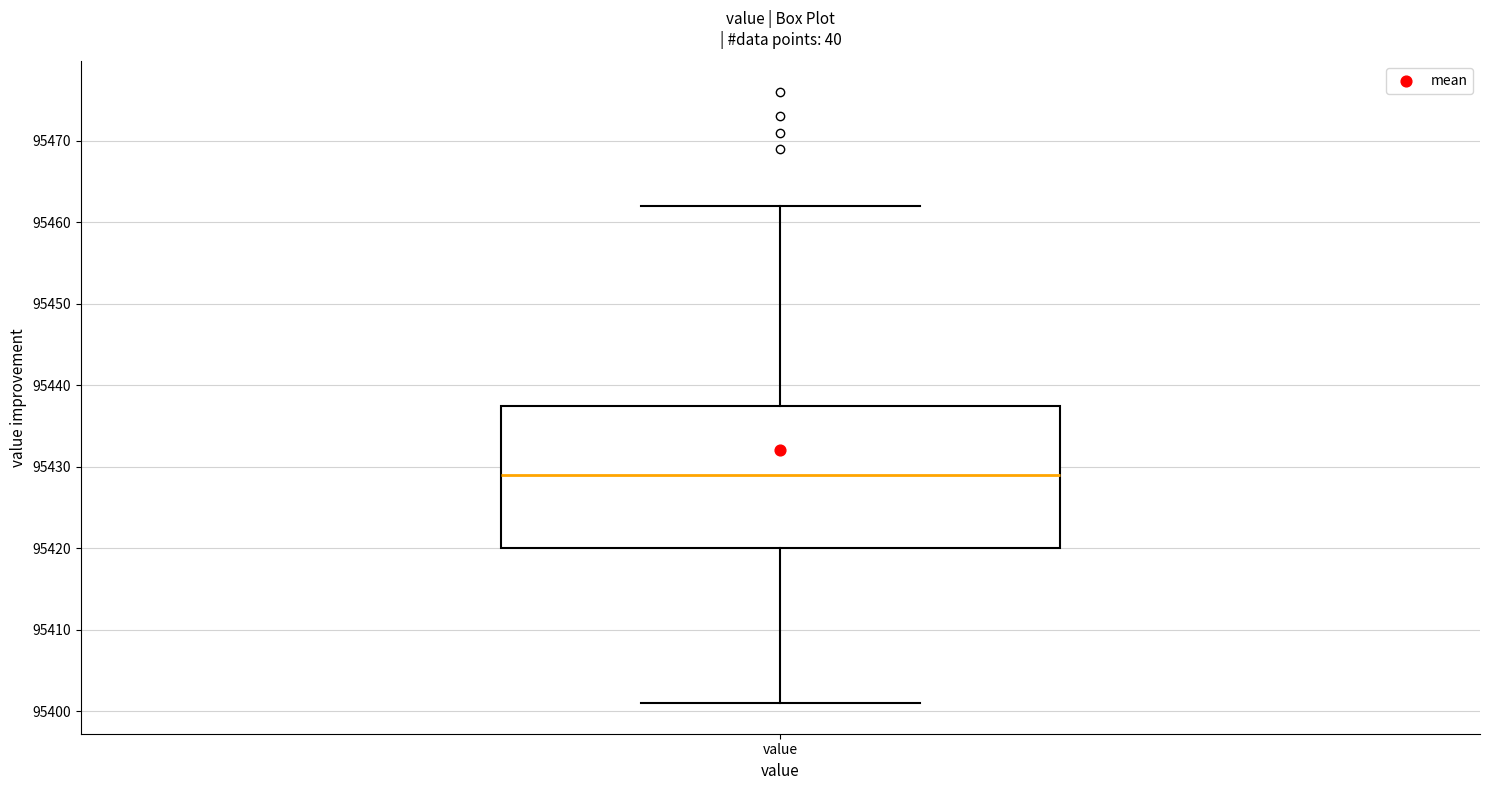

Read this box plot against the y-axis: the position of the median line, the range covered by the box, and the ends of both whiskers. The values are not printed on the chart, so give them approximately, as read against the axis.

median 95429, box 95420 to 95438, whiskers 95401 to 95462